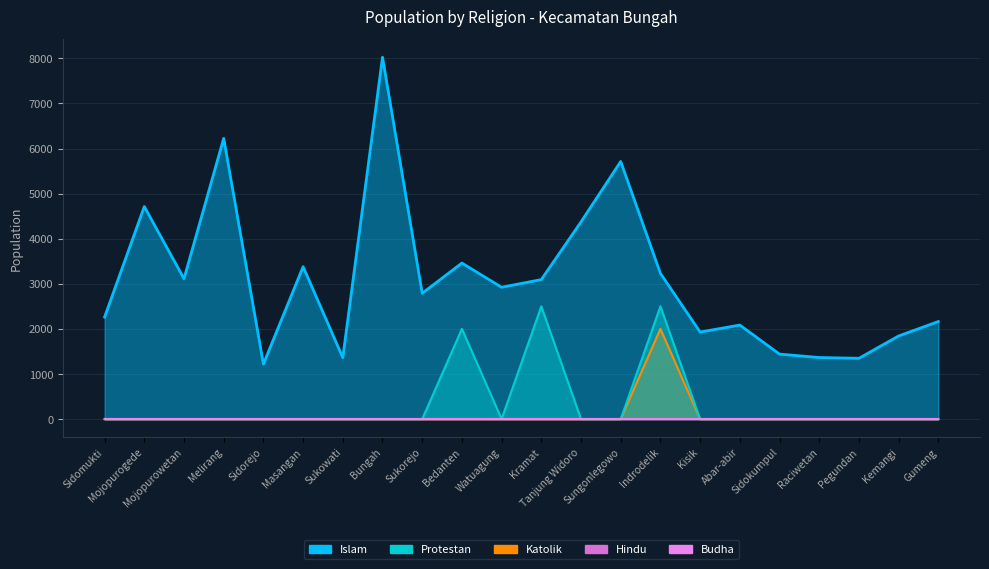

What position from the left is Bedanten?

10